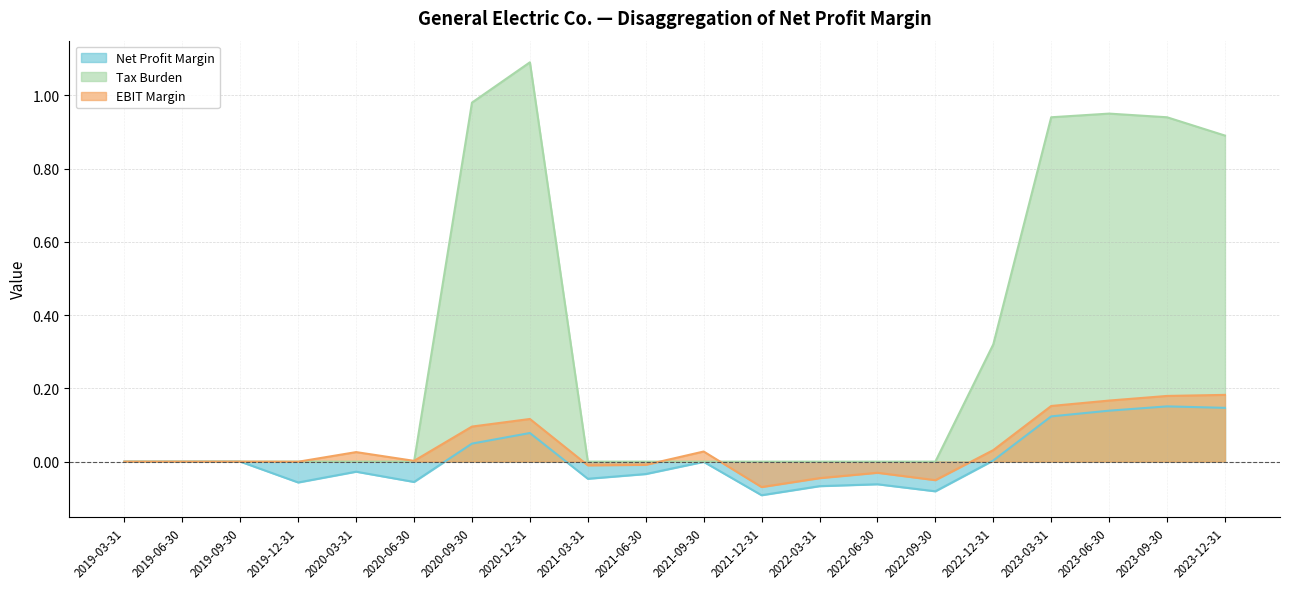

Is it true that Tax Burden equals 0.0 at 2019-12-31?

True